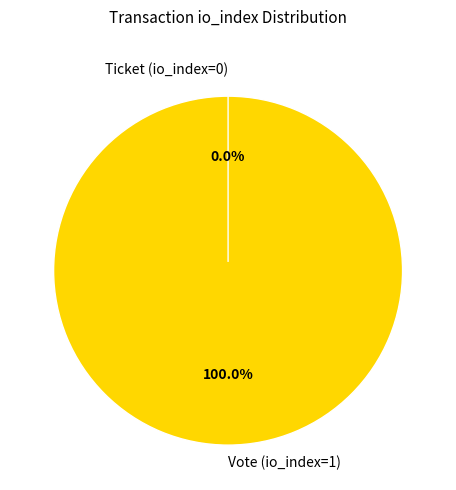

To the nearest percent, what is the difference between the largest and smallest slice percentages?

100%